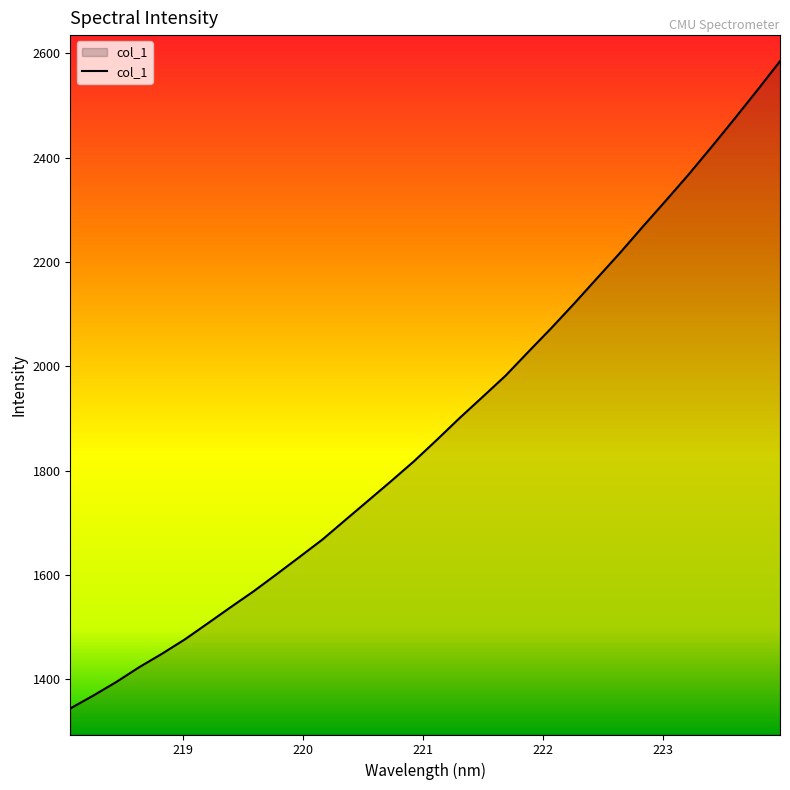

What is the difference between the maximum and minimum values?

1241.5